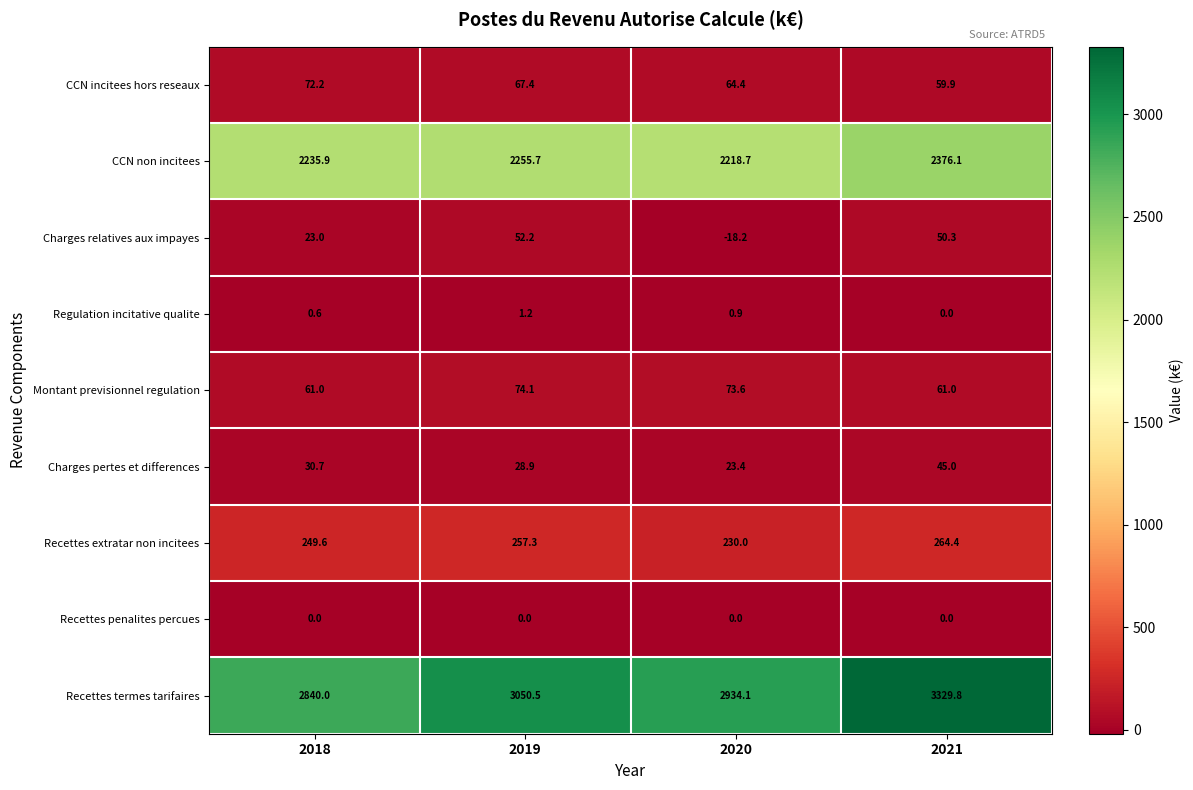

What is the difference between the Recettes termes tarifaires values at 2018 and 2021?

489.8